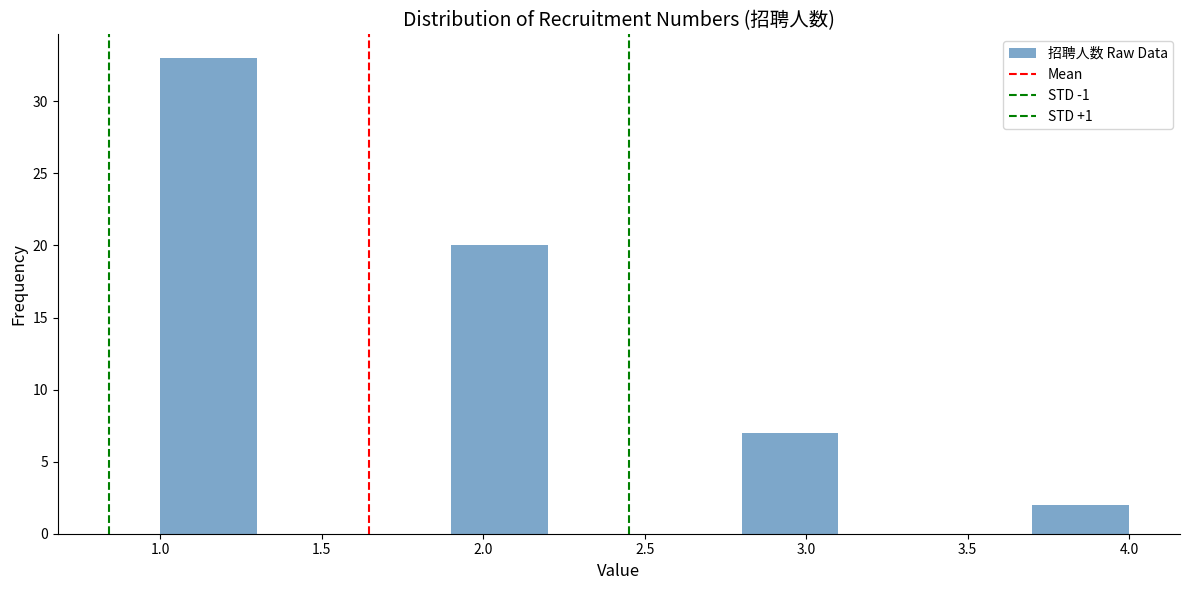

What is the height of the bar covering 2.8 to 3.1 on the x-axis? The values are not printed on the chart, so give them approximately, as read against the axis.

7